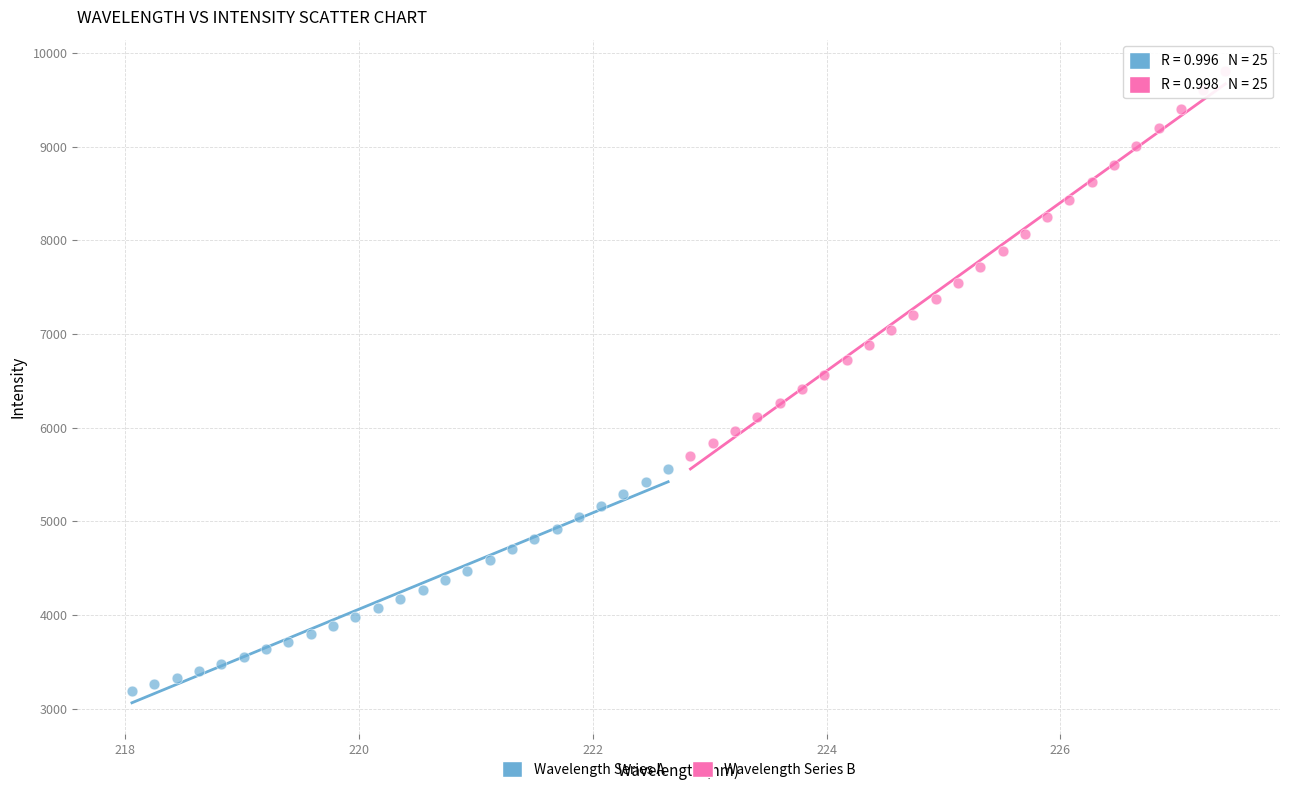

Which series contains the highest Y value?

Wavelength Series B